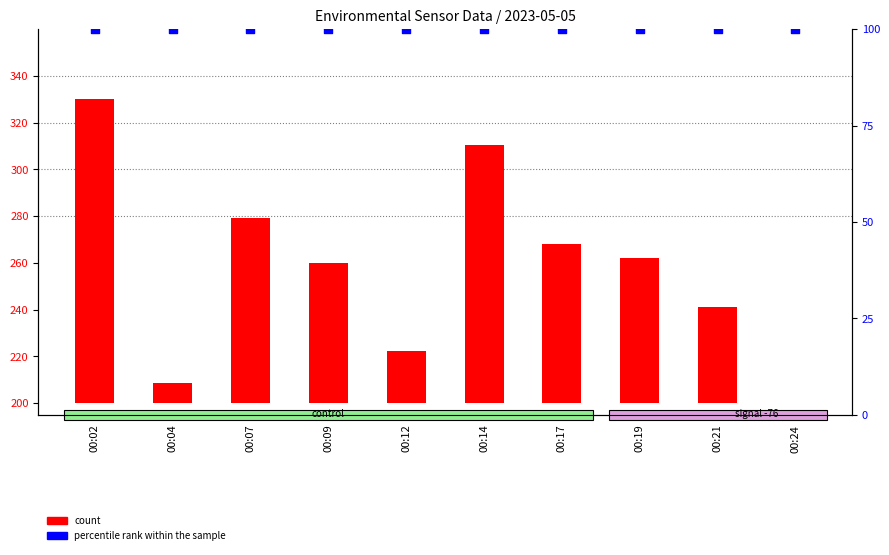

At which category is the sum across all series the highest?

00:02